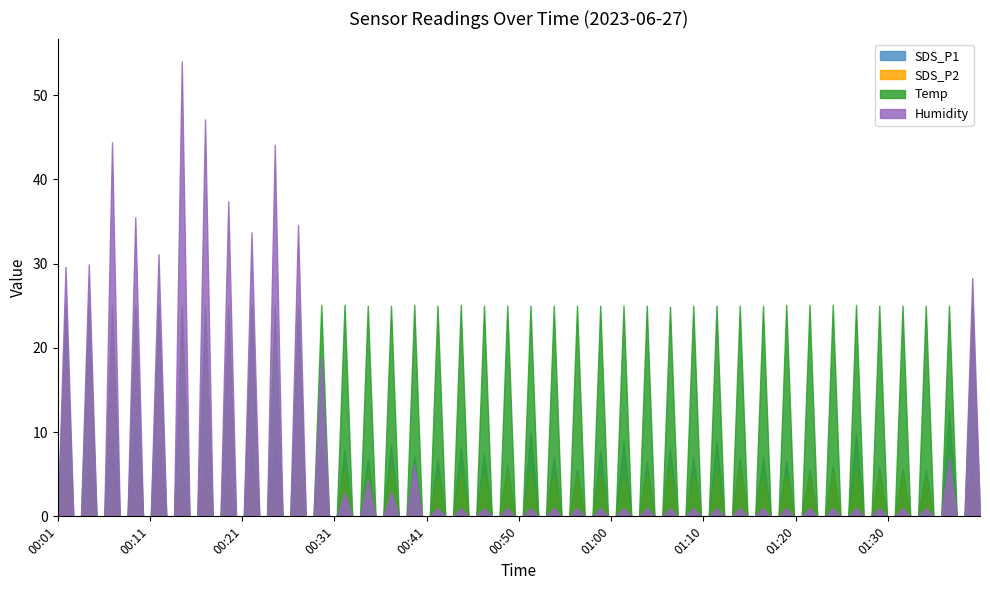

What is the label of the 35th point from the left?

01:25